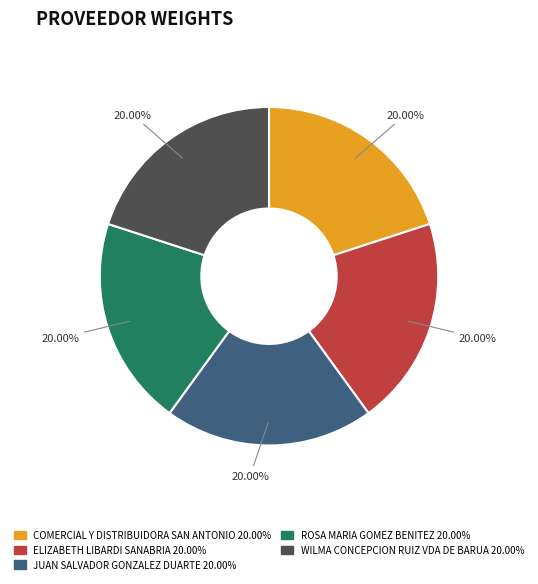

Does any single category account for the majority?

No